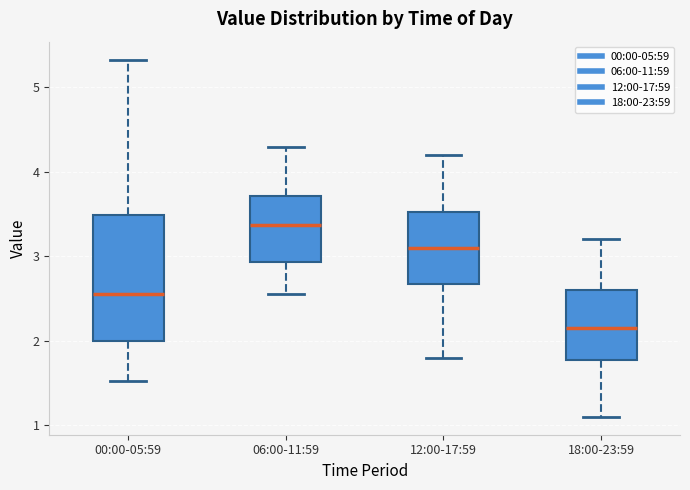

Reading left to right, transcribe this box plot: for each box, give where its median line is, the range the box spans, and where its two whiskers end, as read against the y-axis. The values are not printed on the chart, so give them approximately, as read against the axis.

00:00-05:59: median 2.6, box 2.0 to 3.5, whiskers 1.5 to 5.3
06:00-11:59: median 3.4, box 2.9 to 3.7, whiskers 2.6 to 4.3
12:00-17:59: median 3.1, box 2.7 to 3.5, whiskers 1.8 to 4.2
18:00-23:59: median 2.2, box 1.8 to 2.6, whiskers 1.1 to 3.2